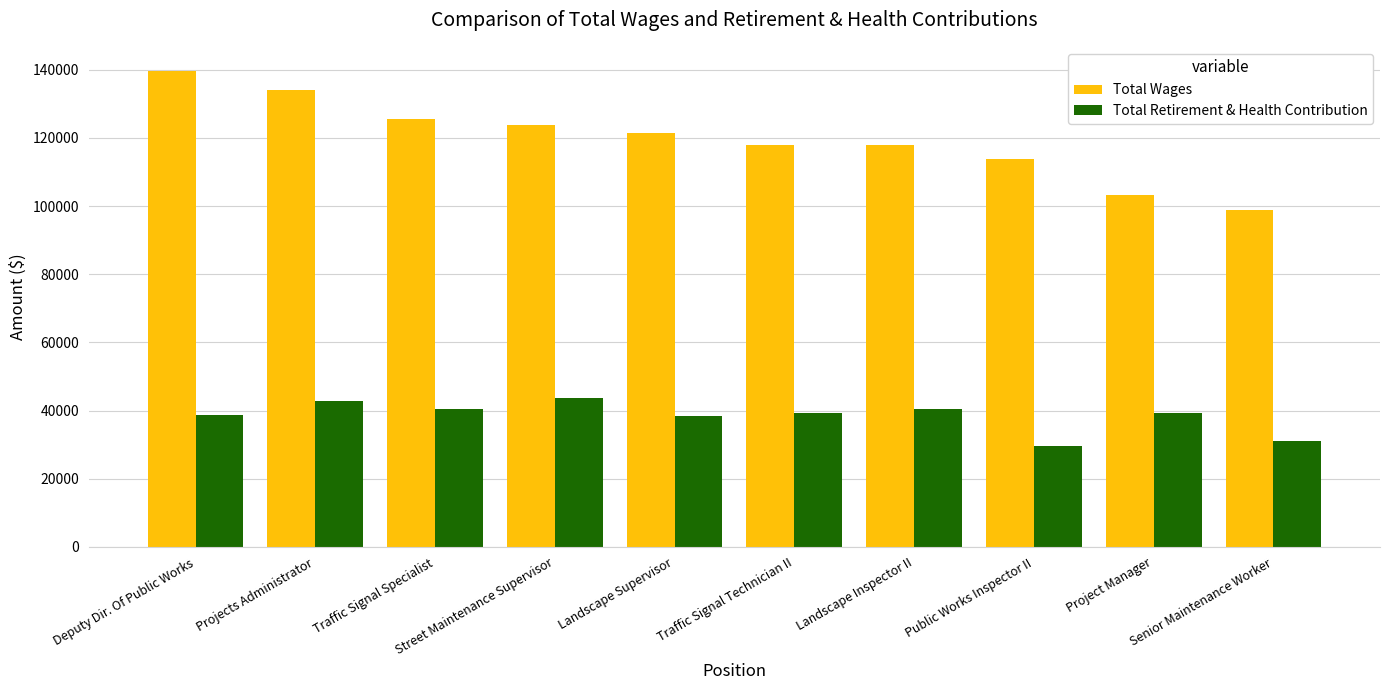

How many categories are shown in the chart?

10